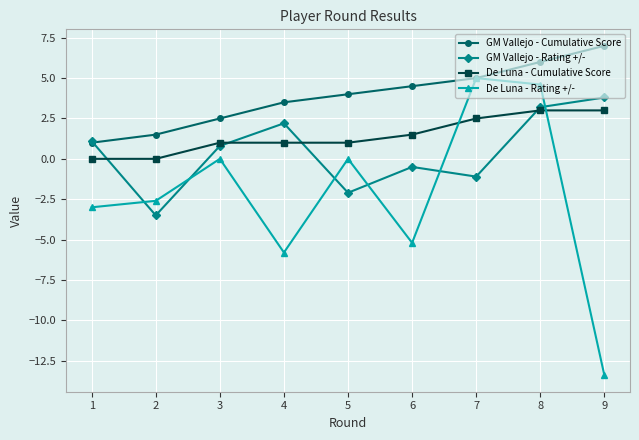

What value does the GM Vallejo - Cumulative Score series have at 6?

4.5